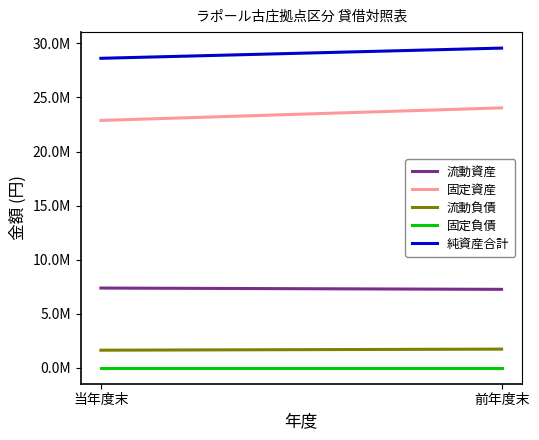

List the labels in order of 流動資産 value, largest first.

当年度末, 前年度末